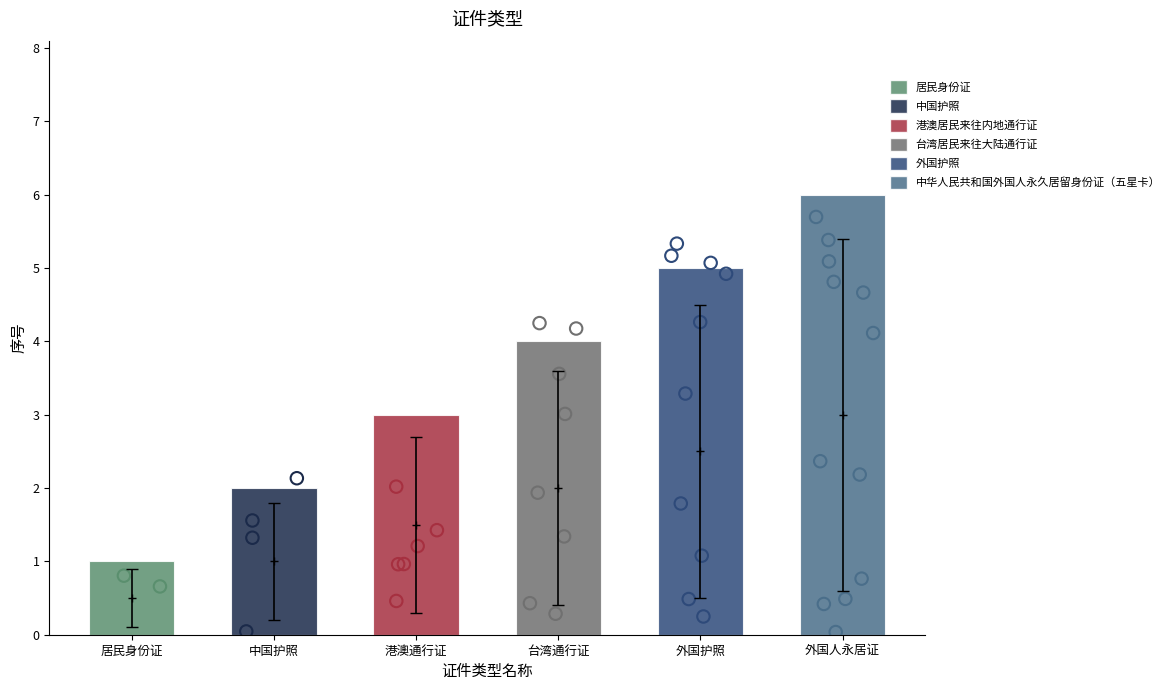

What is the change in value from 居民身份证 to 中国护照?

+1